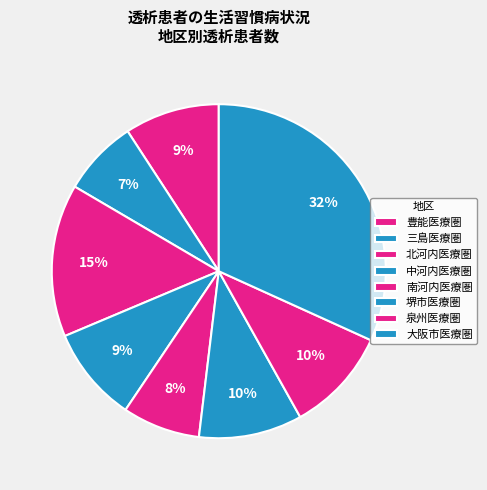

To the nearest percent, what is the difference between the largest and smallest slice percentages?

24%